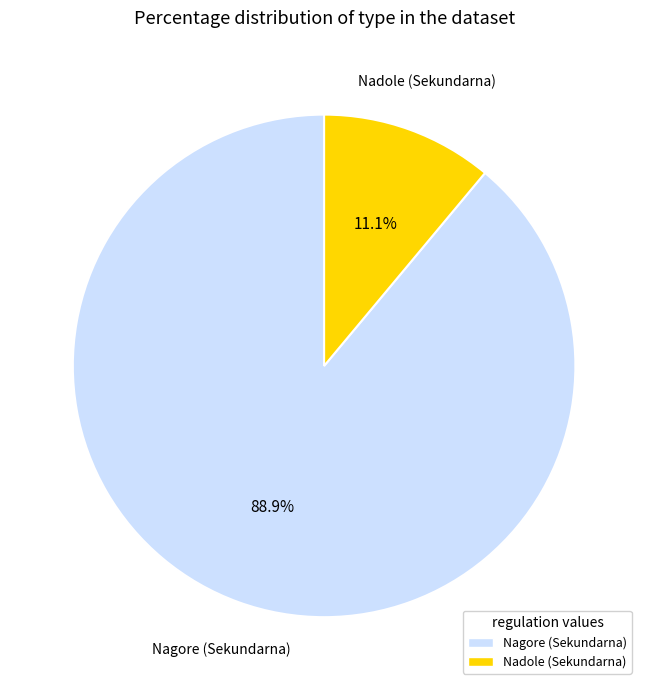

Rank the categories by value from highest to lowest.

Nagore (Sekundarna), Nadole (Sekundarna)